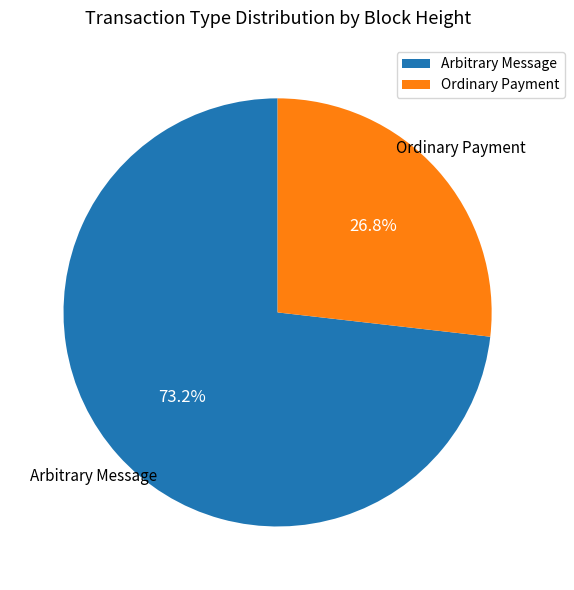

Does Ordinary Payment represent more than half of the total?

No